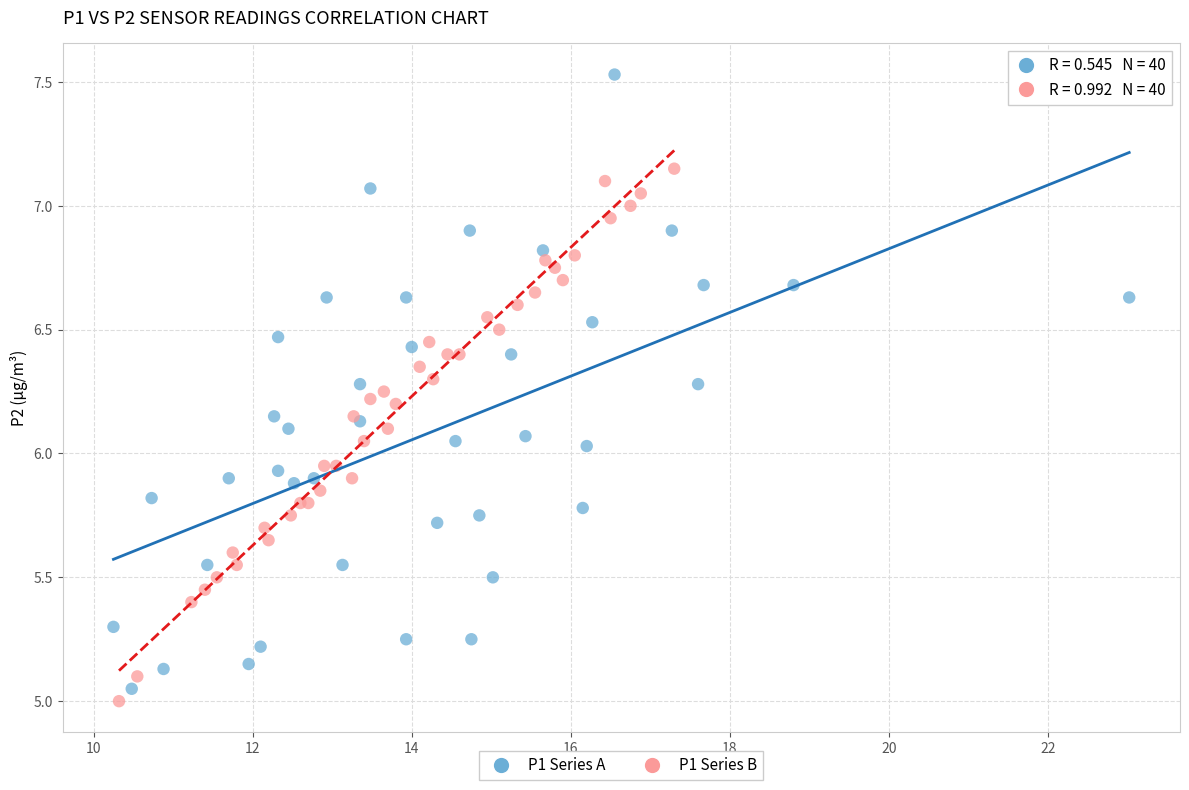

Which series has the widest spread of Y values?

P1 Series A